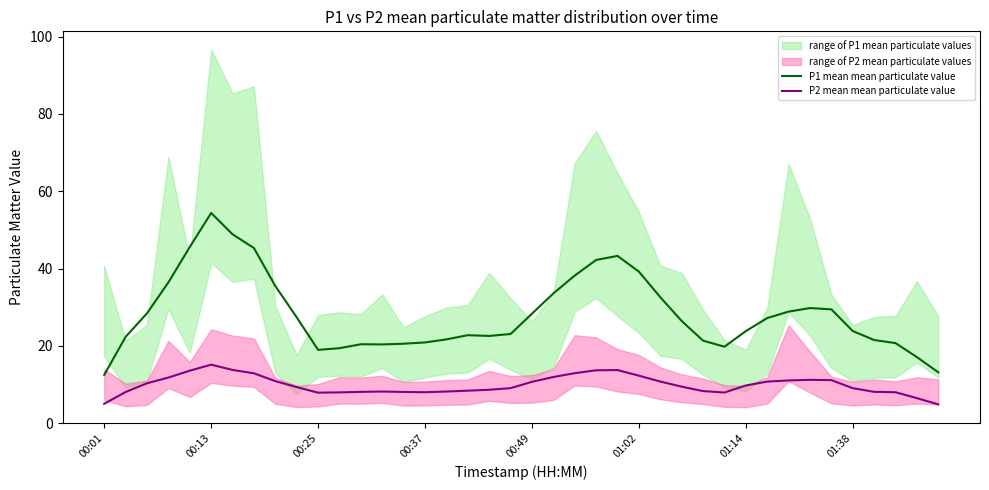

Count the number of categories in the chart.

40